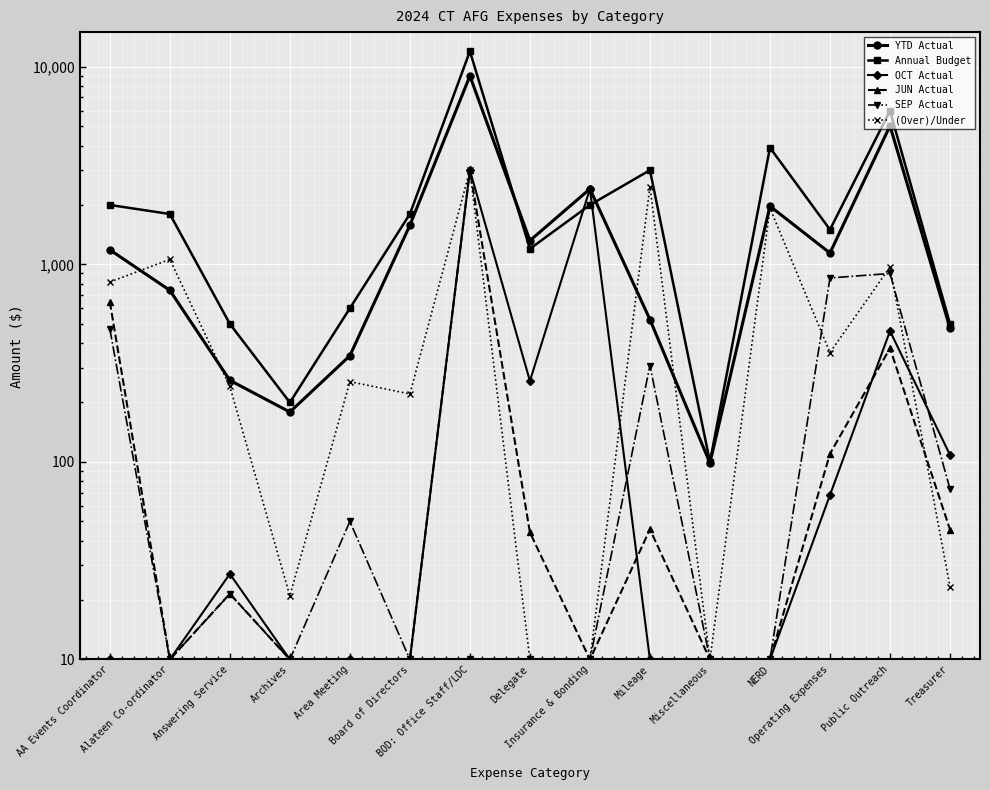

At which category does SEP Actual reach its first local valley?

Alateen Co-ordinator